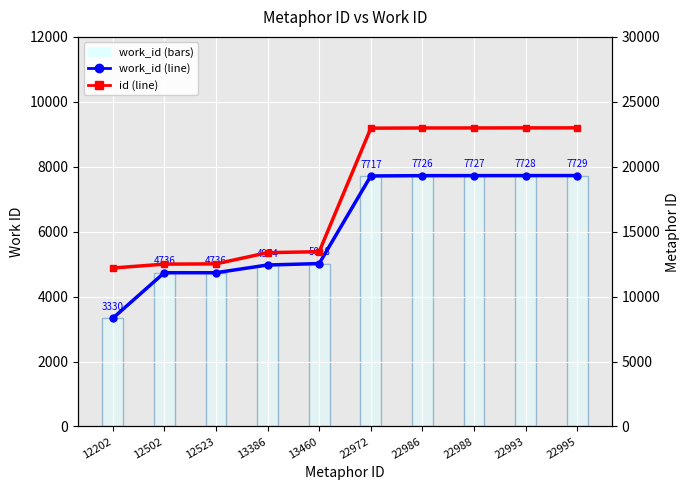

What is the lowest value of the id series?

12202